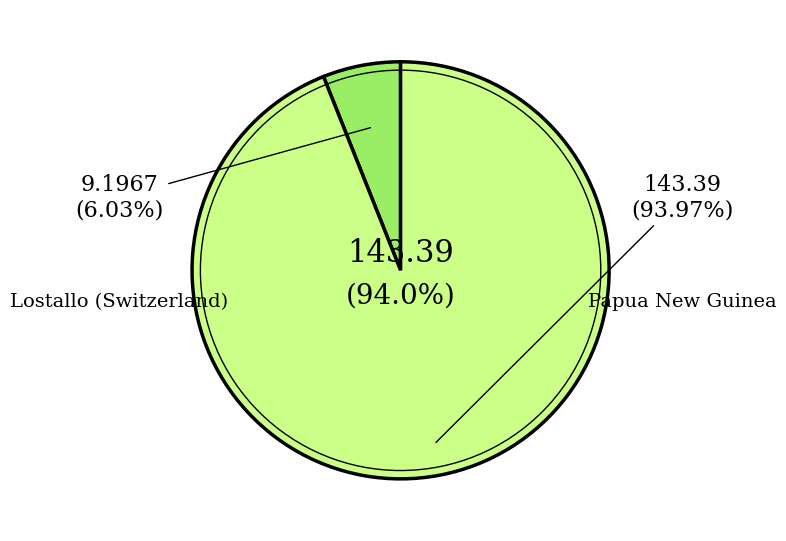

Count the number of slices in the pie.

2